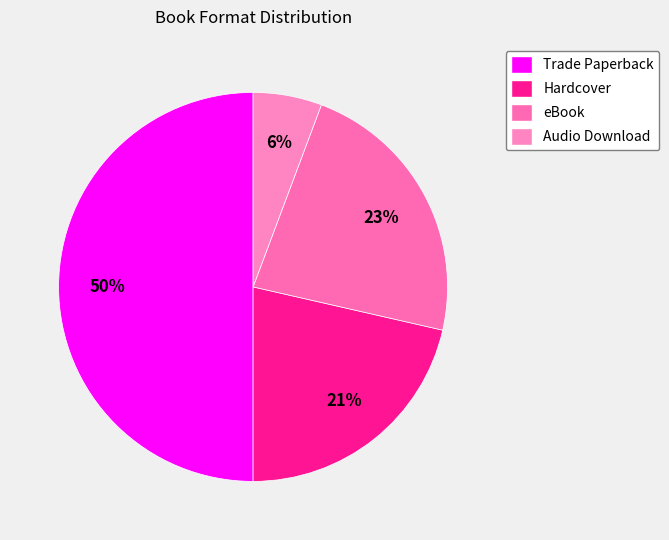

What percentage is the Hardcover slice, to the nearest percent?

21%